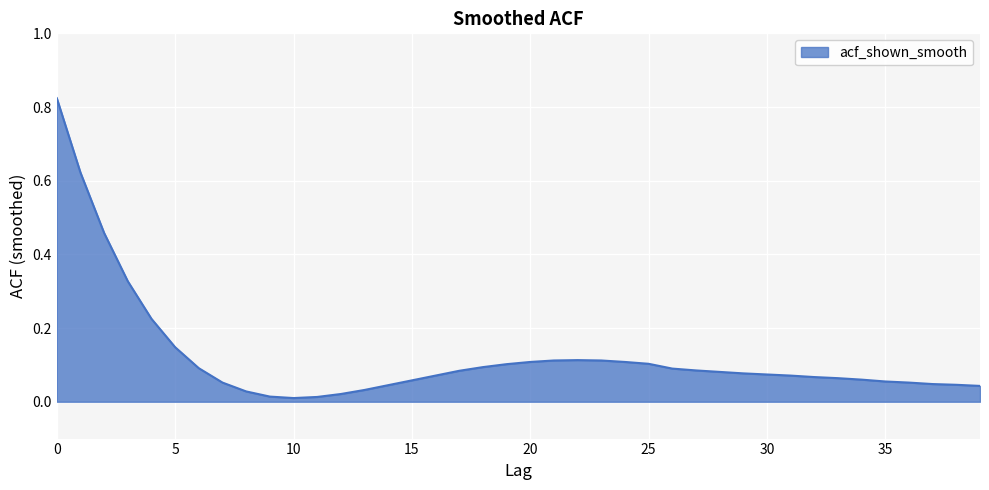

How many lines are shown in the chart?

1